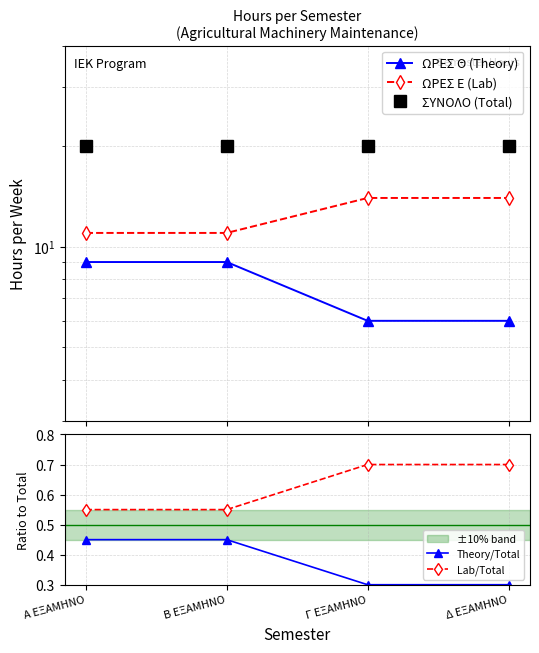

Reading left to right, extract all data points from this chart.

ΩΡΕΣ Θ (Theory): Α ΕΞΑΜΗΝΟ=9.0	Β ΕΞΑΜΗΝΟ=9.0	Γ ΕΞΑΜΗΝΟ=6.0	Δ ΕΞΑΜΗΝΟ=6.0
ΩΡΕΣ Ε (Lab): Α ΕΞΑΜΗΝΟ=11.0	Β ΕΞΑΜΗΝΟ=11.0	Γ ΕΞΑΜΗΝΟ=14.0	Δ ΕΞΑΜΗΝΟ=14.0
ΣΥΝΟΛΟ (Total): Α ΕΞΑΜΗΝΟ=20.0	Β ΕΞΑΜΗΝΟ=20.0	Γ ΕΞΑΜΗΝΟ=20.0	Δ ΕΞΑΜΗΝΟ=20.0
Theory/Total: Α ΕΞΑΜΗΝΟ=0.5	Β ΕΞΑΜΗΝΟ=0.5	Γ ΕΞΑΜΗΝΟ=0.3	Δ ΕΞΑΜΗΝΟ=0.3
Lab/Total: Α ΕΞΑΜΗΝΟ=0.6	Β ΕΞΑΜΗΝΟ=0.6	Γ ΕΞΑΜΗΝΟ=0.7	Δ ΕΞΑΜΗΝΟ=0.7